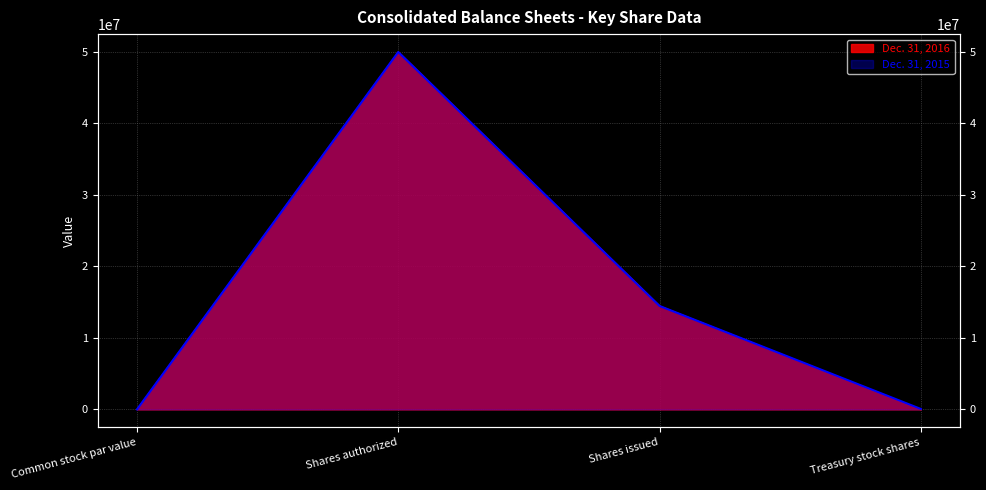

What position from the left is Shares issued?

3